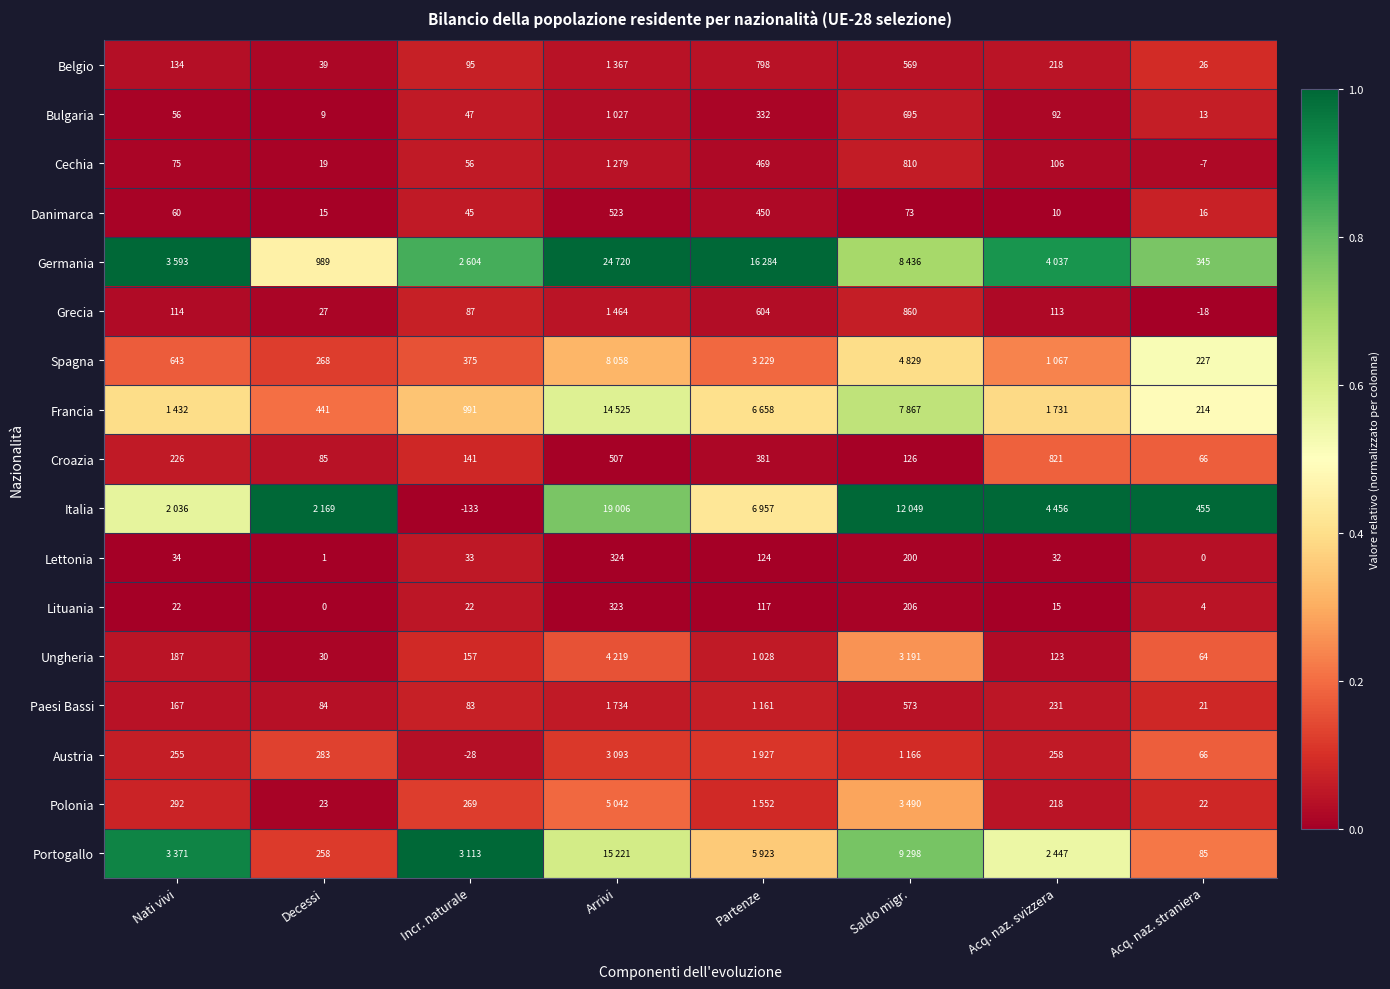

Where is Lettonia nearest to the value 162?

Partenze